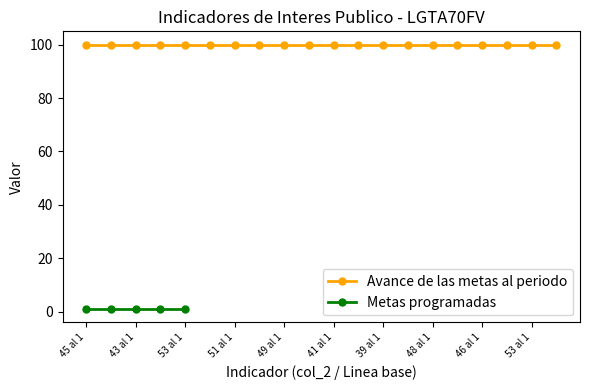

Which category has the highest value across all series?

45 al 1